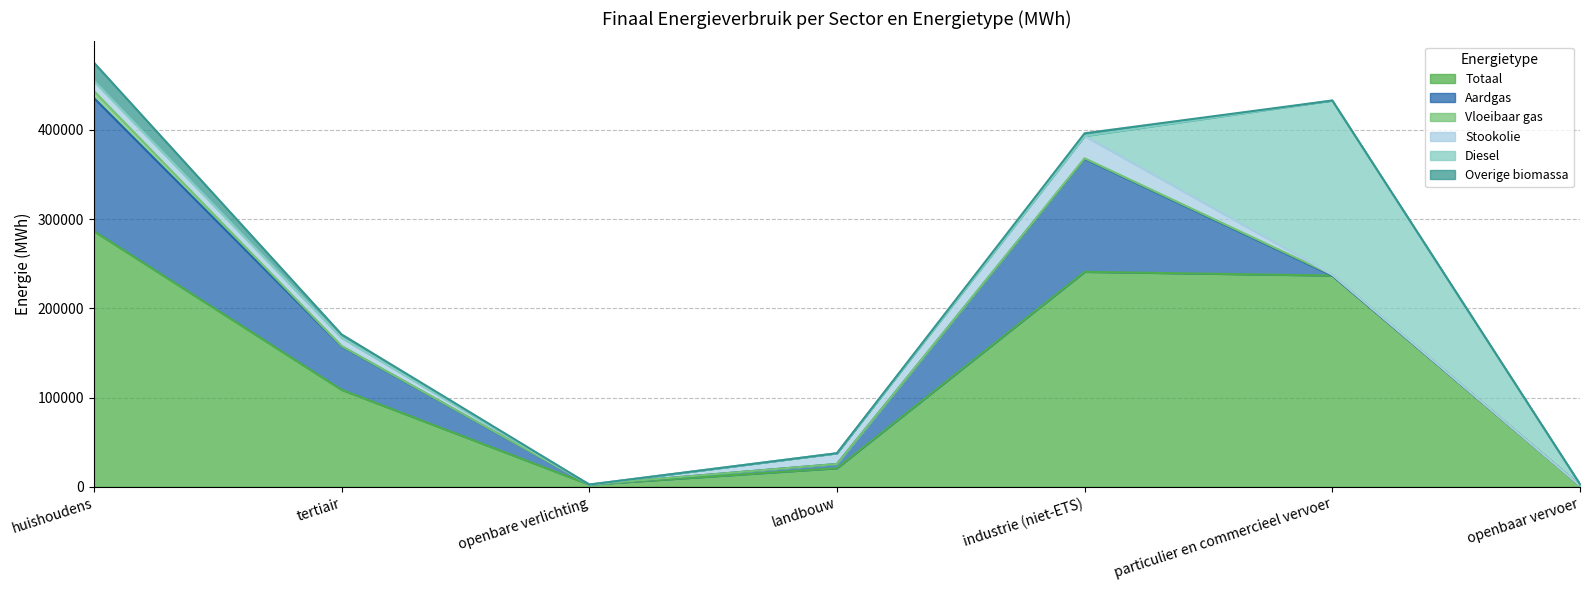

How many intersections are there between Aardgas and Diesel?

1